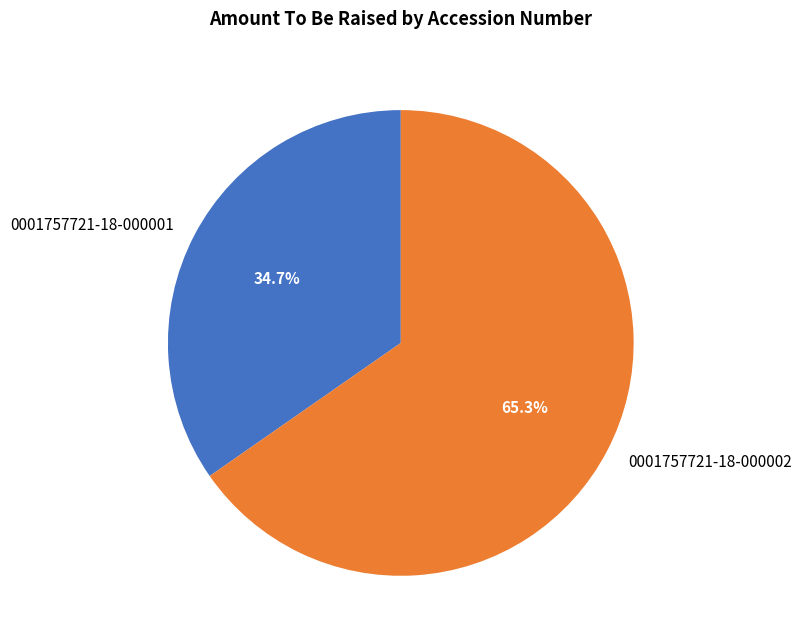

How many slices are in this pie chart?

2